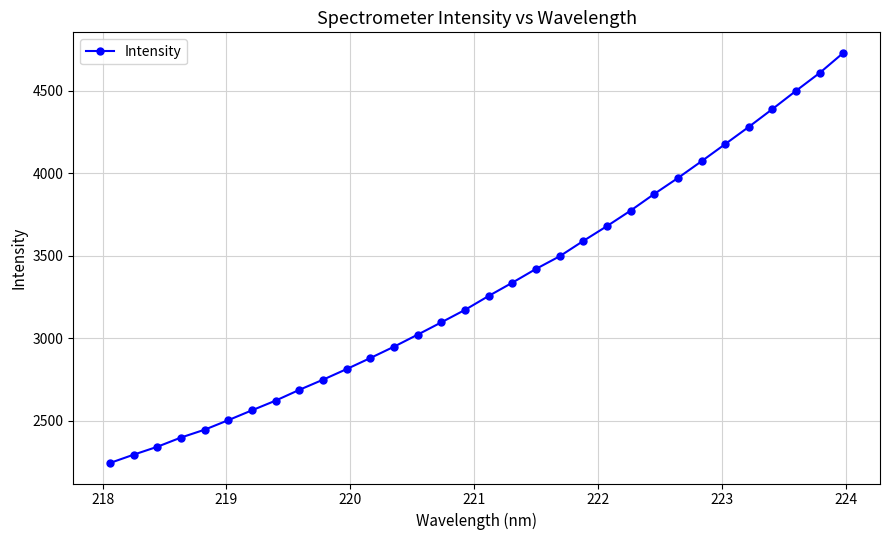

What is the maximum value shown in the chart?

4730.4